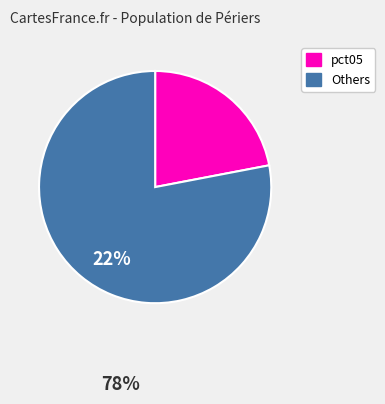

Is there any slice that represents more than half of the pie?

Yes